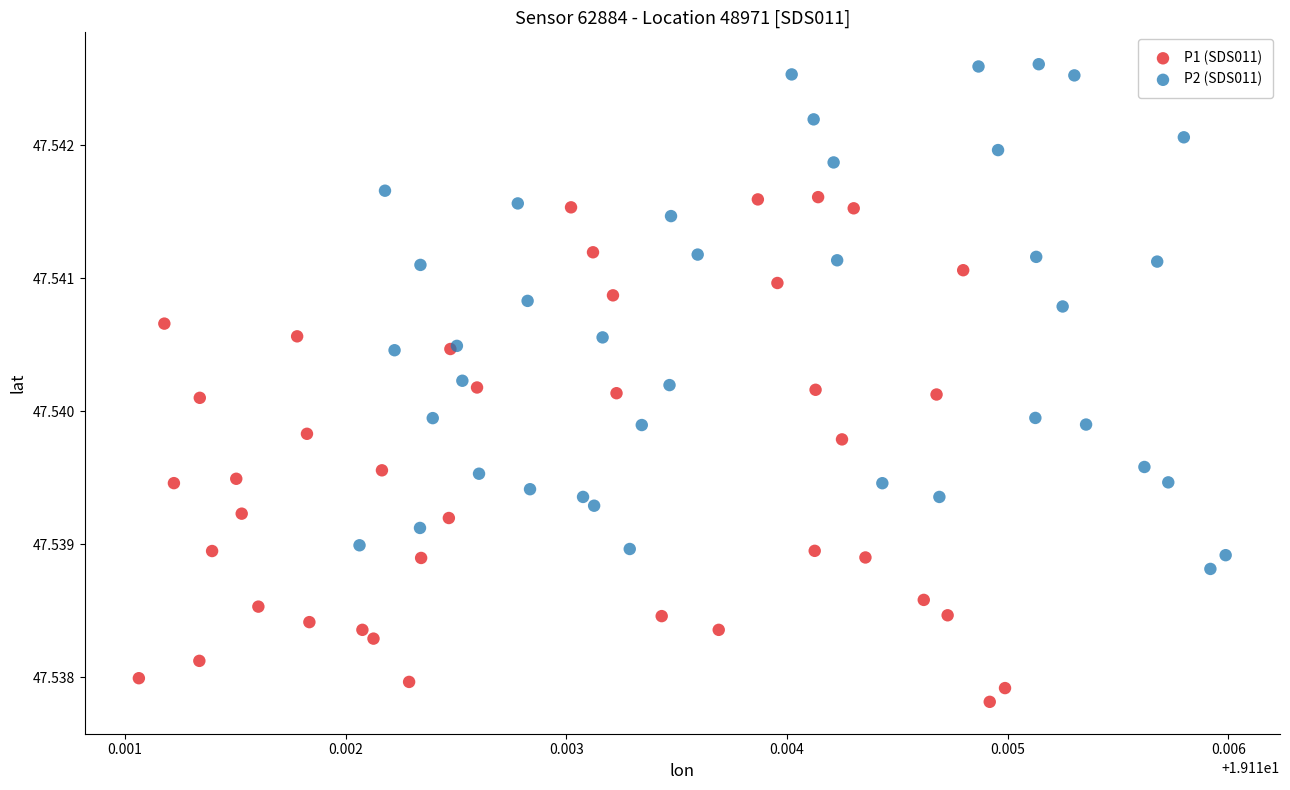

Which series reaches the minimum Y coordinate?

P1 (SDS011)